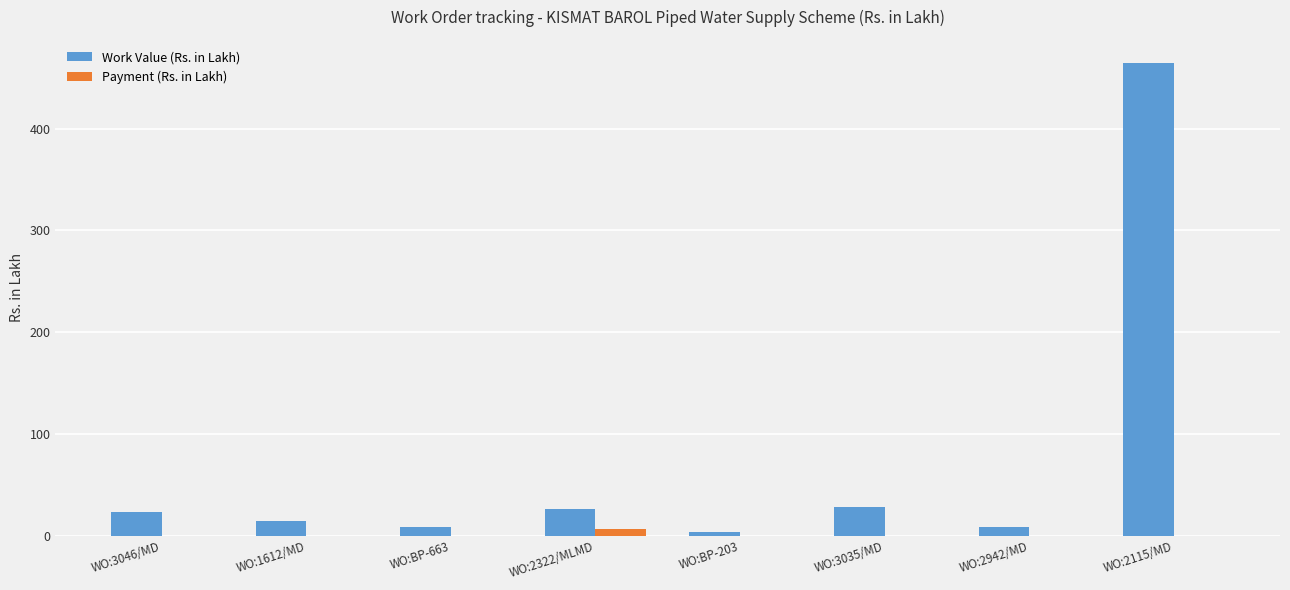

Read the Work Value (Rs. in Lakh) value at WO:1612/MD.

14.3